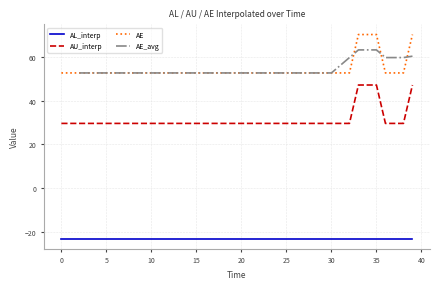

What is the label of the 24th point from the right?

16